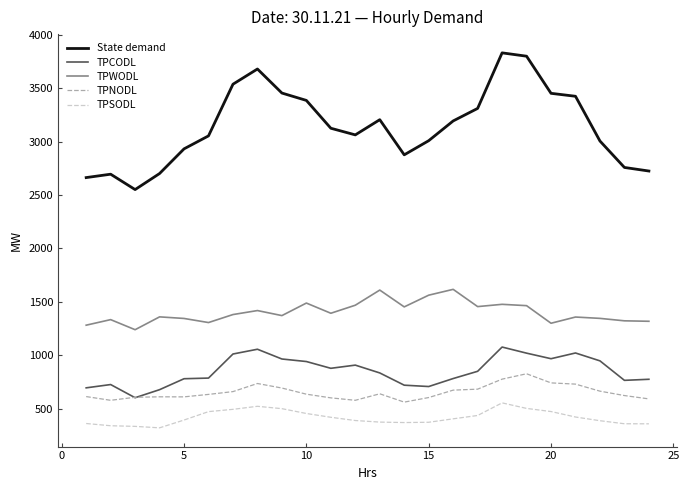

What are all the series names shown in the legend?

State demand, TPCODL, TPWODL, TPNODL, TPSODL